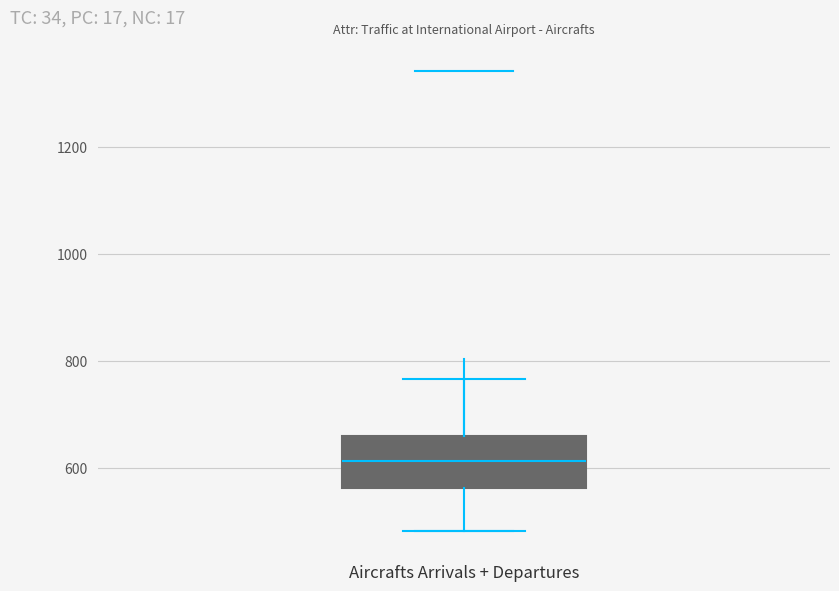

Where is the lower edge of the box for Aircrafts Arrivals + Departures on the y-axis? The values are not printed on the chart, so give them approximately, as read against the axis.

560